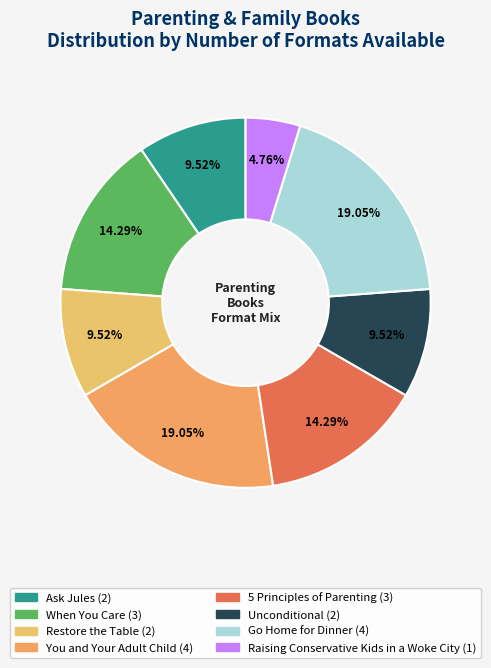

Which has a higher value, You and Your Adult Child or Restore the Table?

You and Your Adult Child